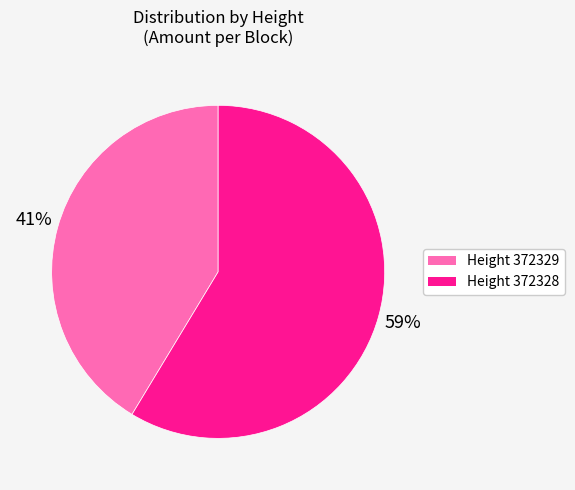

Is there a majority slice in this chart?

Yes